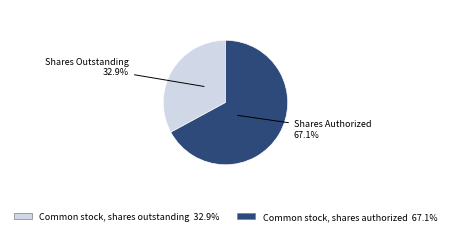

Does any single category account for the majority?

Yes